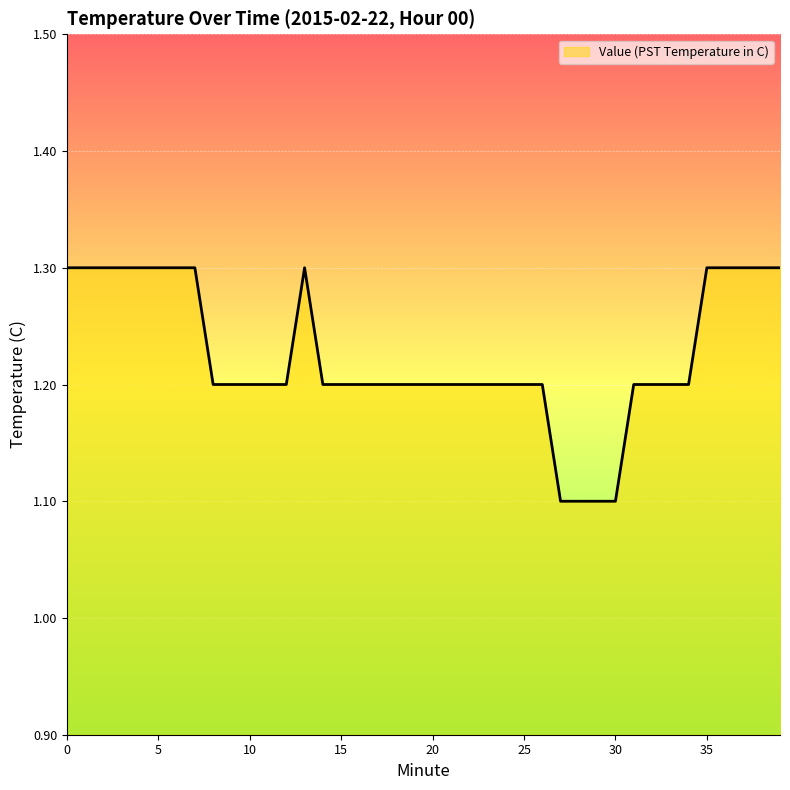

What is the maximum value shown in the chart?

1.3